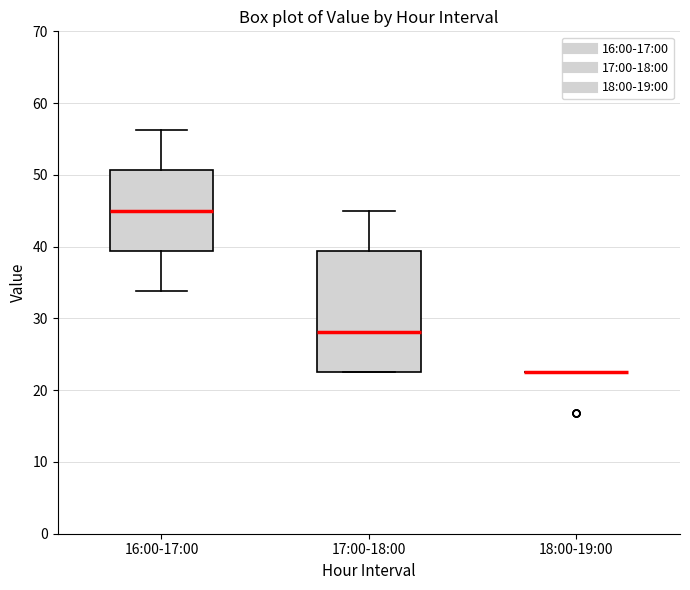

Reading left to right, read every box against the y-axis: the position of its median line, the range the box covers, and the ends of its whiskers. The values are not printed on the chart, so give them approximately, as read against the axis.

16:00-17:00: median 45, box 39 to 51, whiskers 34 to 56
17:00-18:00: median 28, box 23 to 39, whiskers 23 to 45
18:00-19:00: box collapsed to a line at 23, whiskers 23 to 23